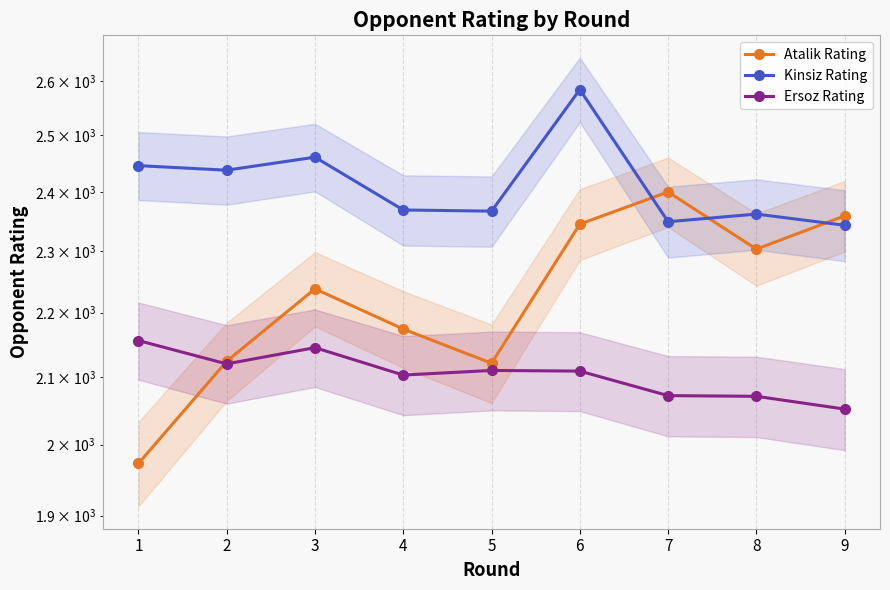

List the labels in order of Atalik Rating value, largest first.

7, 9, 6, 8, 3, 4, 2, 5, 1